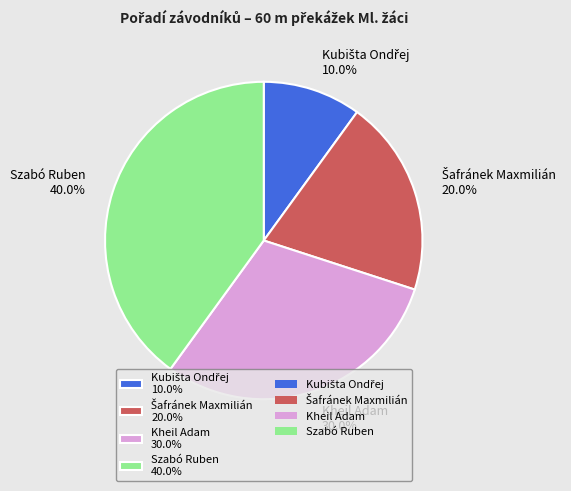

To the nearest percent, what is the difference between the largest and smallest slice percentages?

30%